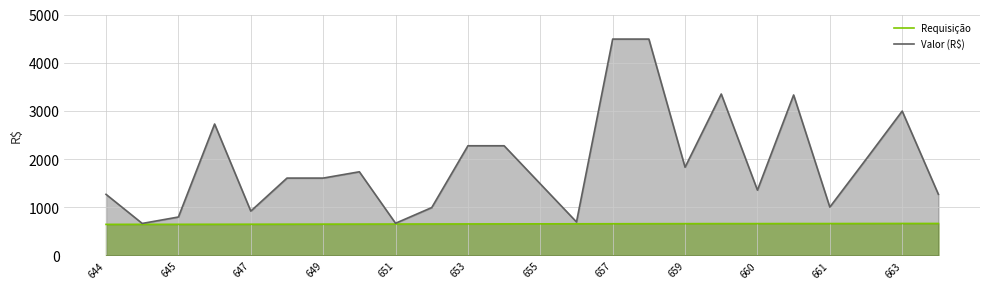

Which series has the widest spread of values?

Valor (R$)